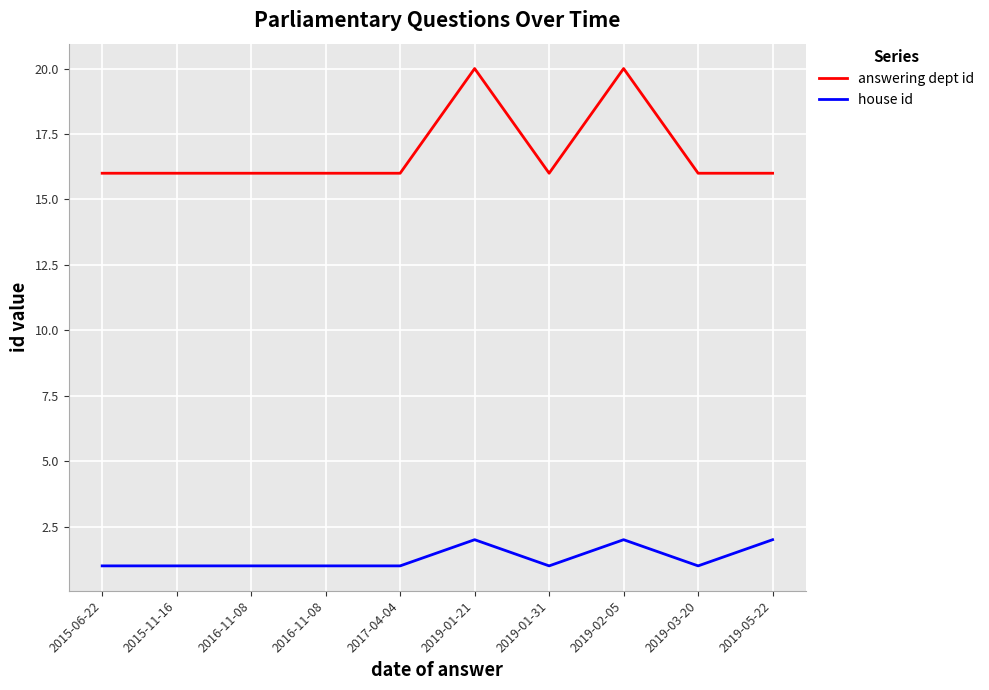

Which series has the widest spread of values?

answering dept id